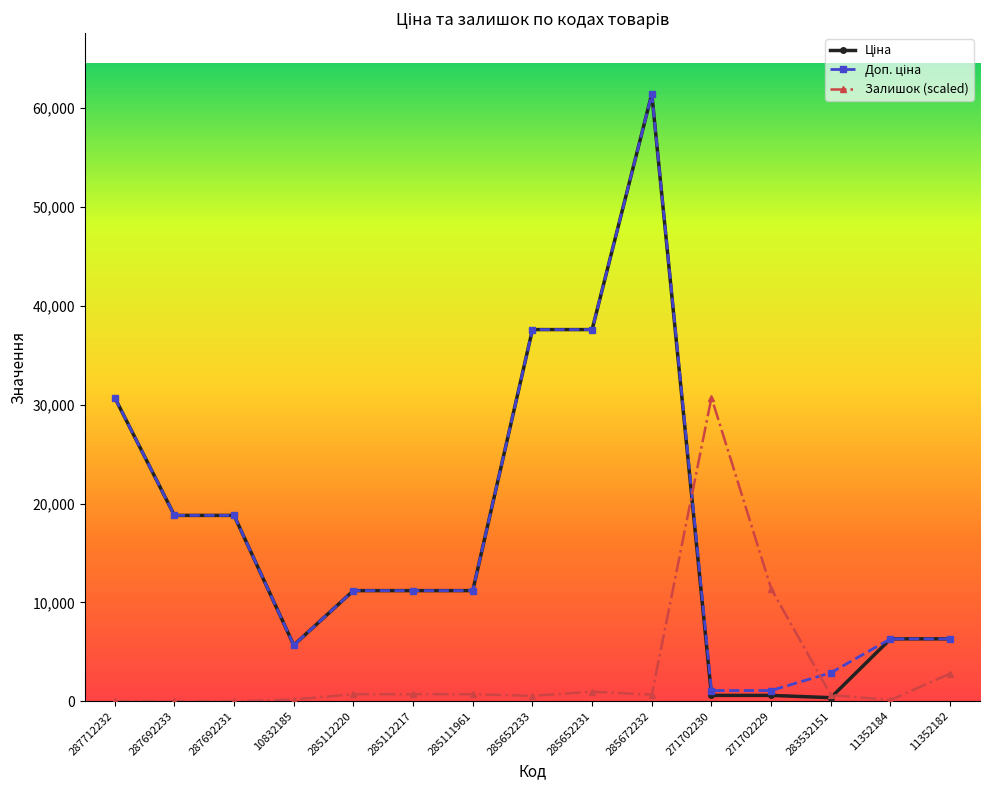

Is it true that Залишок (scaled) equals 667.8 at 285672232?

True